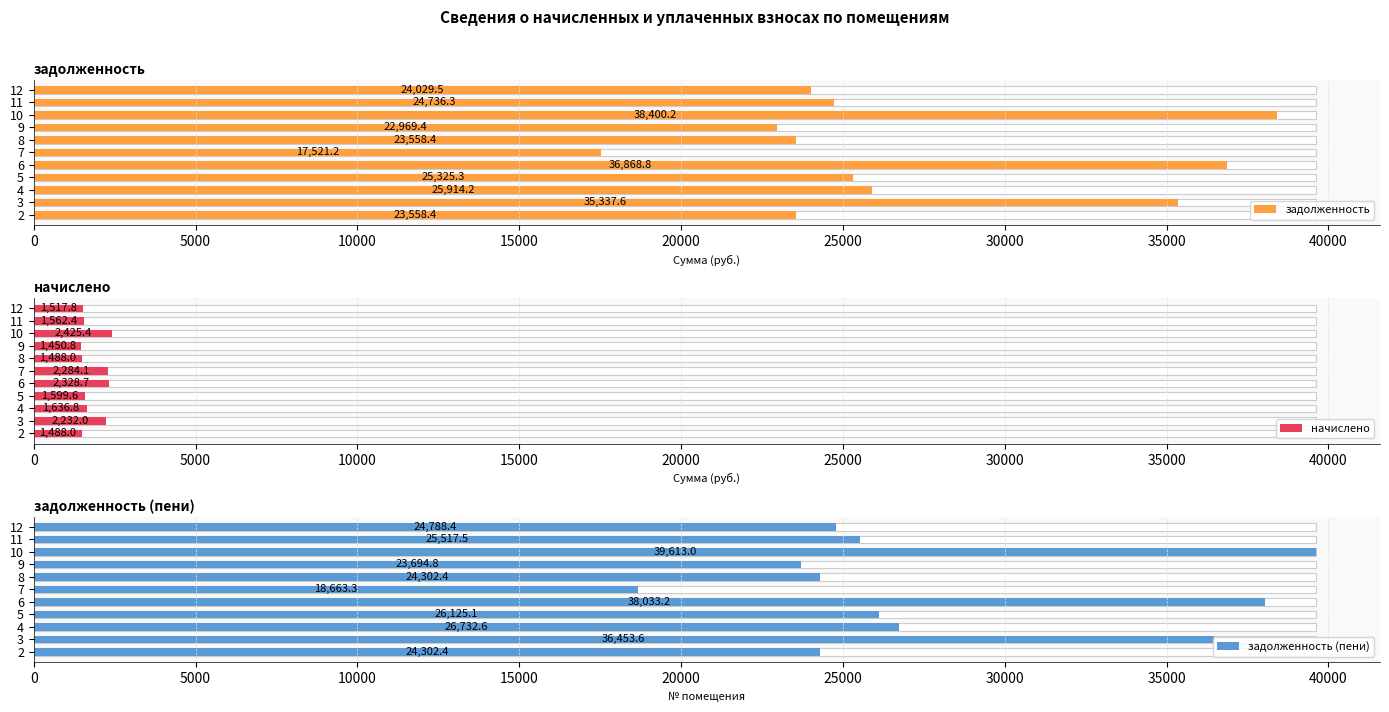

What is the value of the начислено bar at the 1st from the left?

1488.0